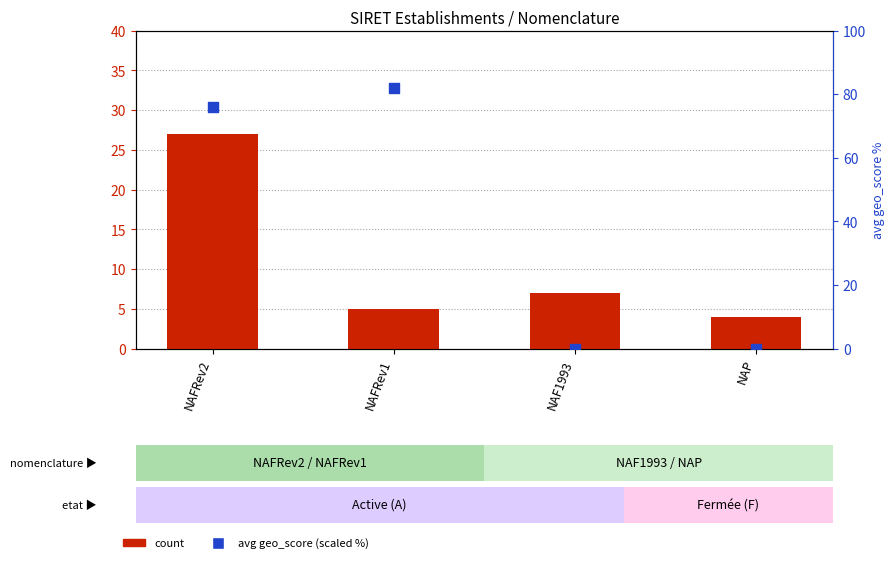

Which series contains the lowest Y value?

avg geo_score (scaled %)